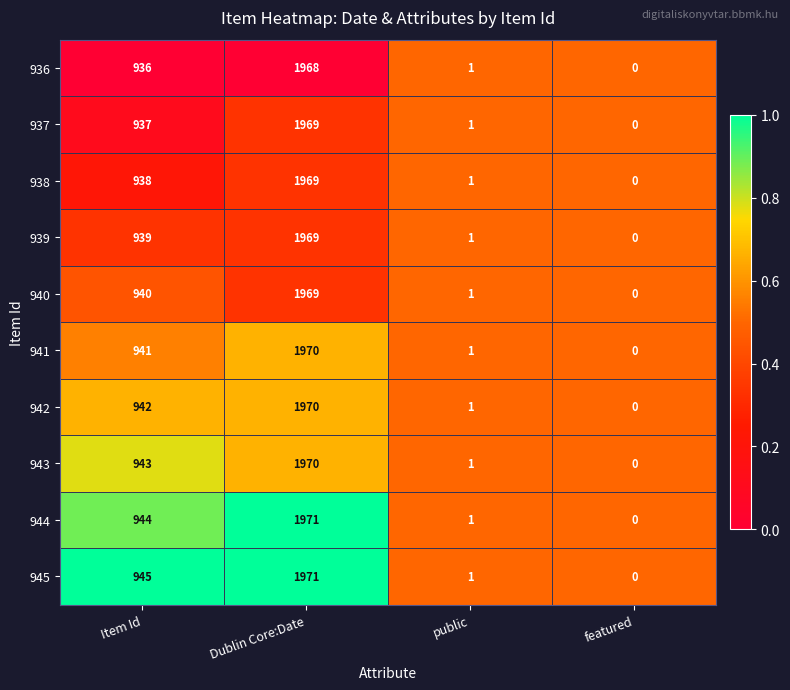

What is the spread (max minus min) of values at Item Id?

9